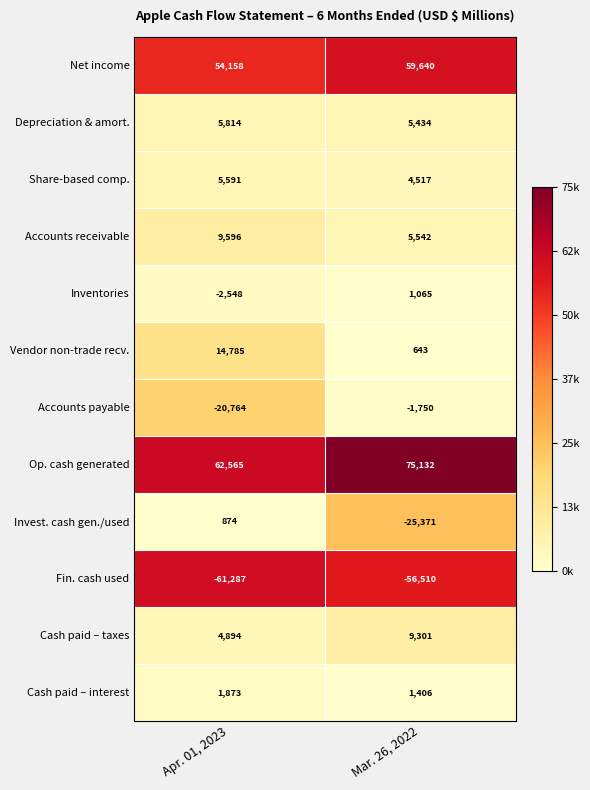

At how many categories does at least one series exceed 74168?

1